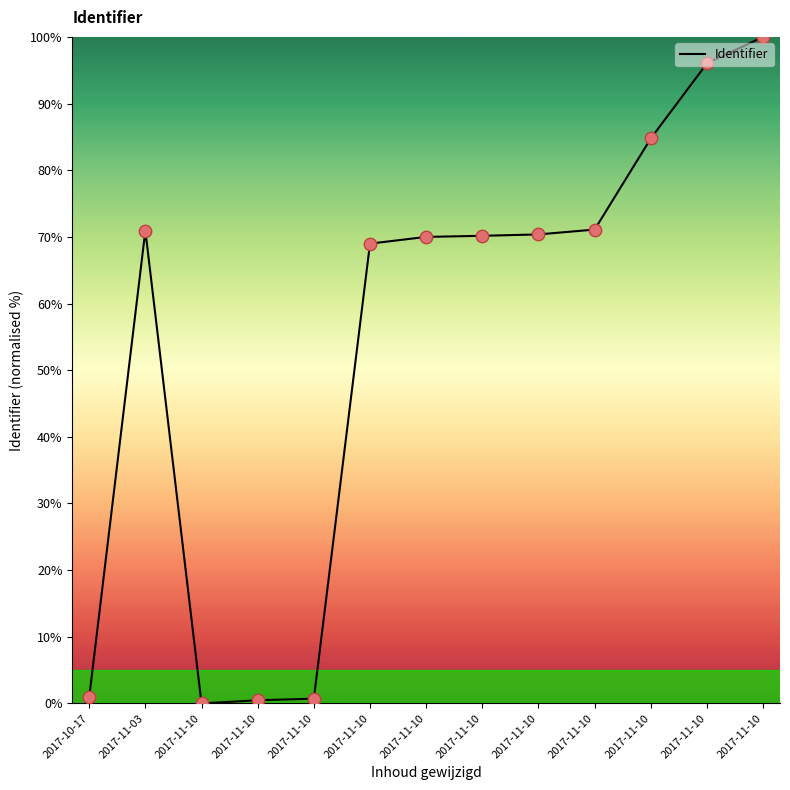

Approximately how many times larger is the value at 2017-11-10 compared to 2017-11-10?

0.8